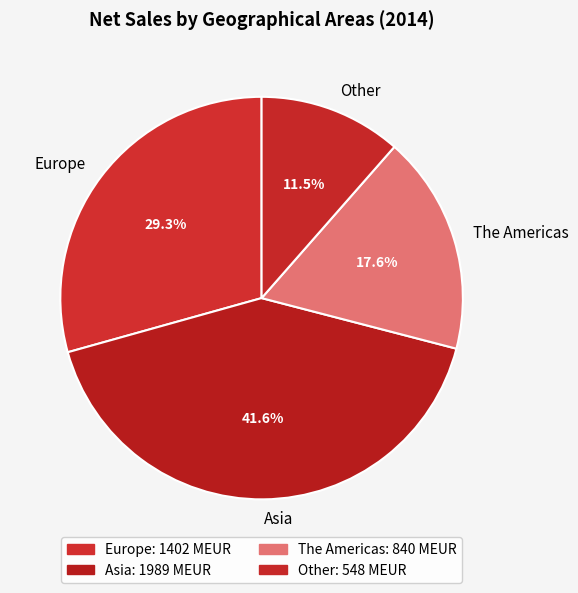

Rank the categories by value from highest to lowest.

Asia, Europe, The Americas, Other